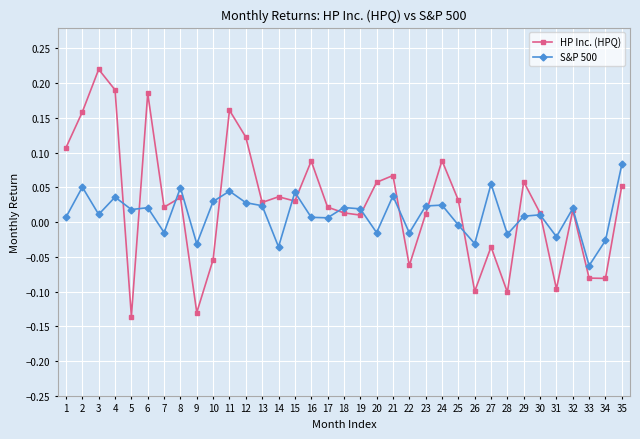

Which series has the largest range (max minus min)?

HP Inc. (HPQ)